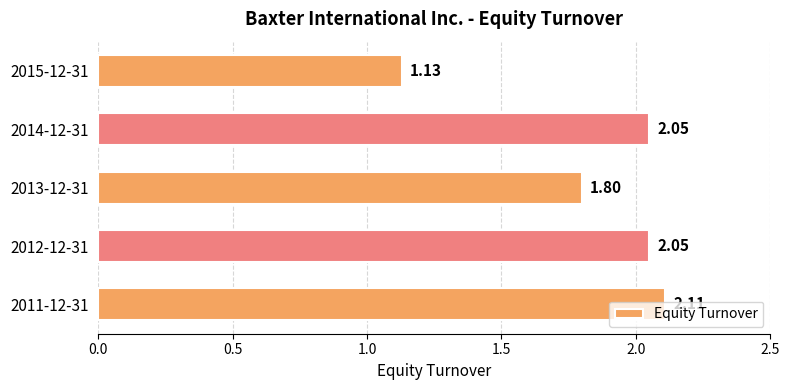

How many categories are shown in the chart?

5